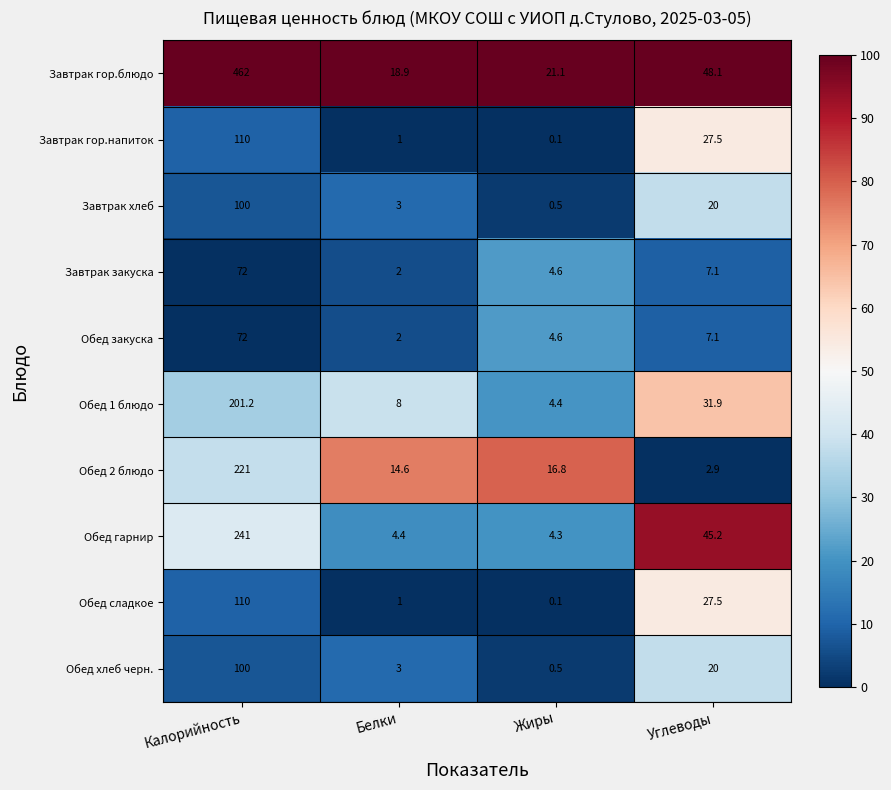

What is the spread (max minus min) of values at Углеводы?

45.2